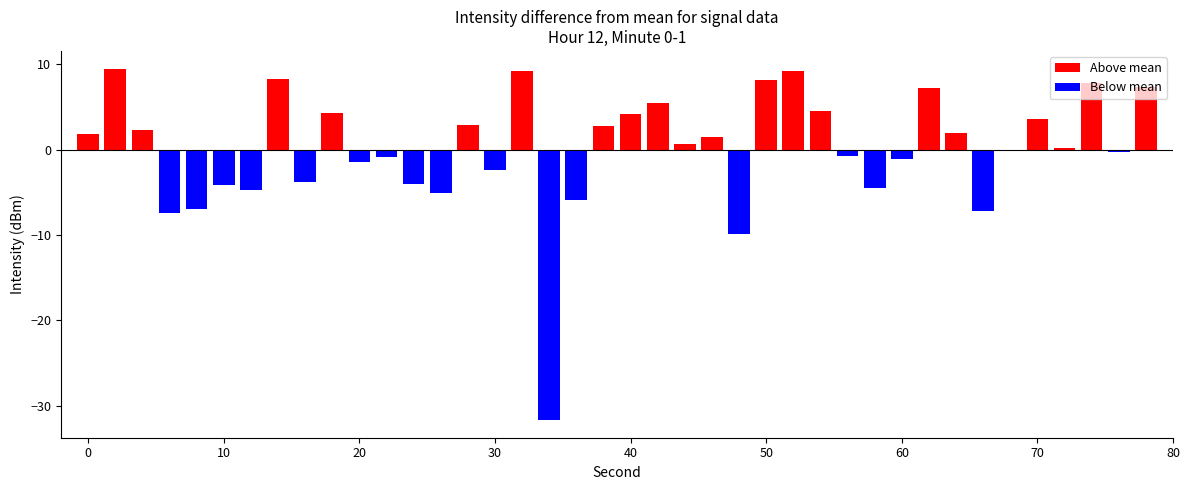

What is the sum of all Above mean values?

102.5